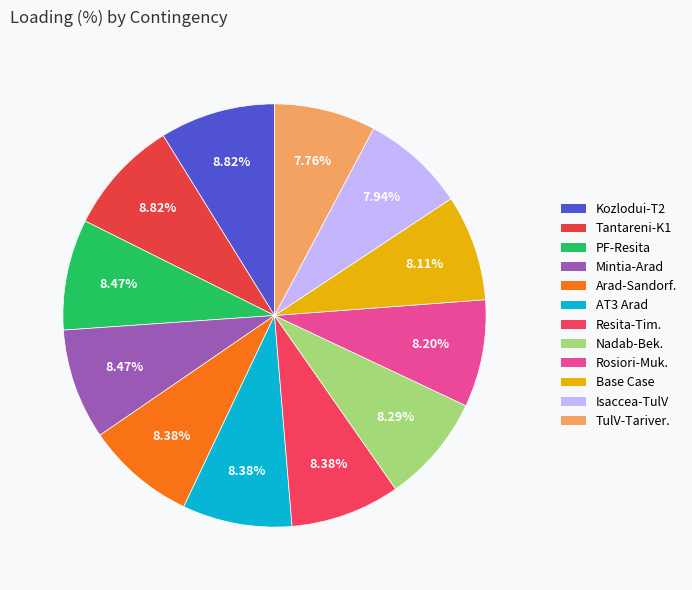

How many slices are in this pie chart?

12